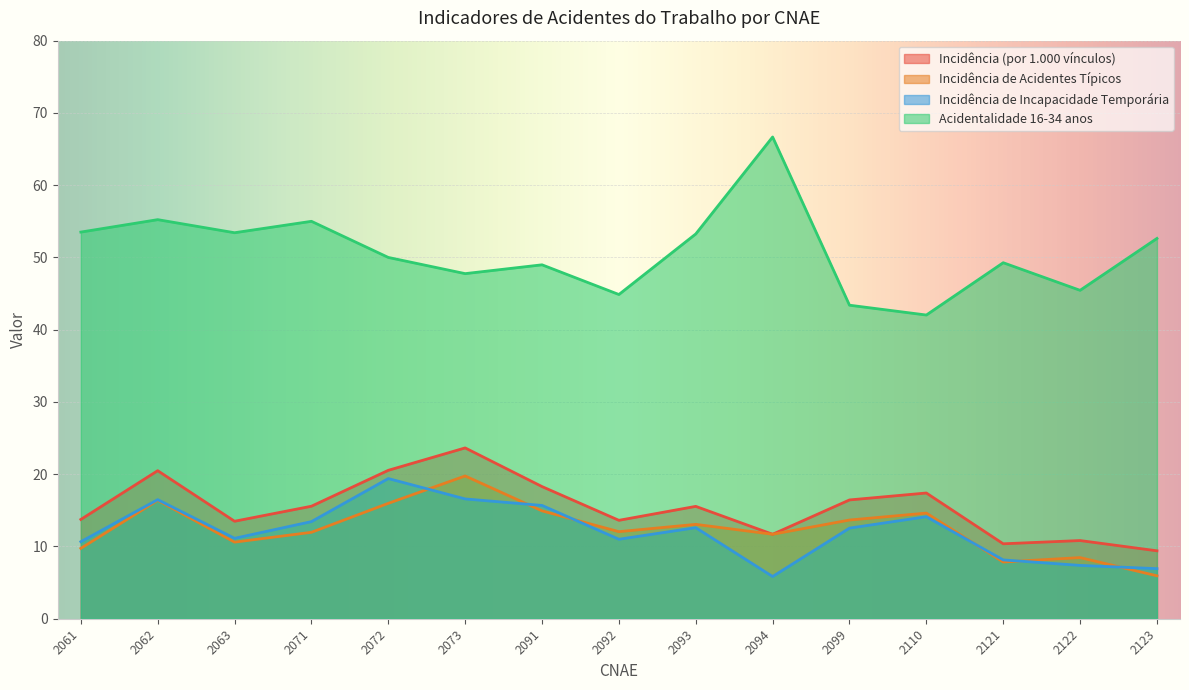

What is the approximate value of Incidência de Incapacidade Temporária at 2063?

11.1